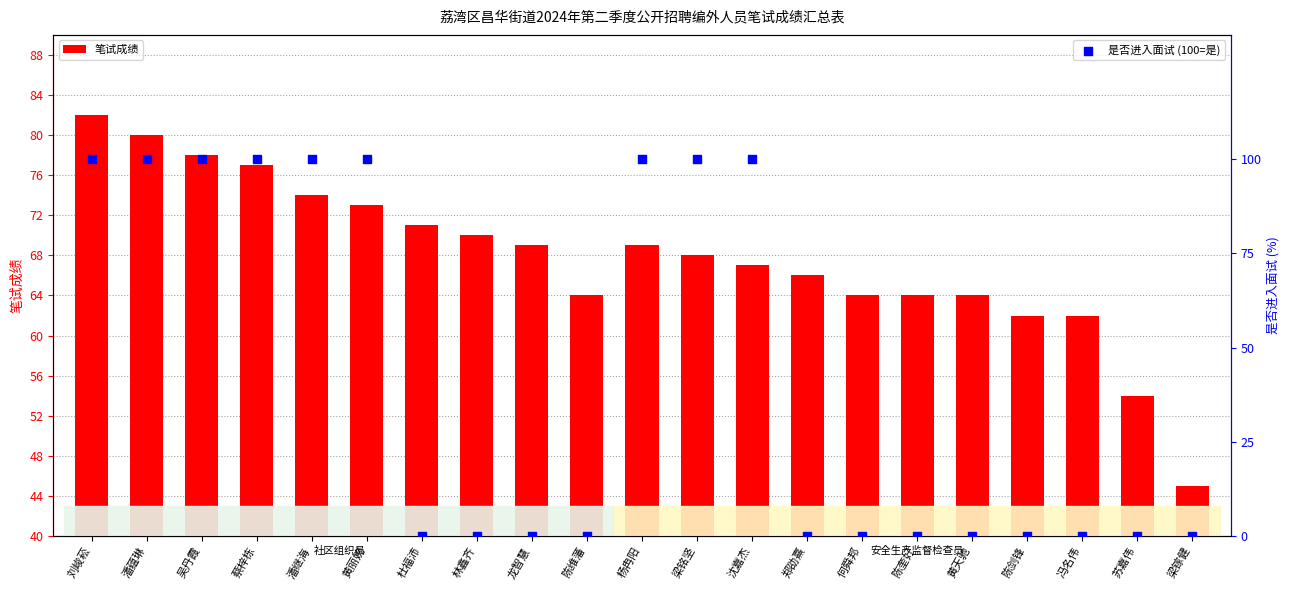

Which series has the widest spread of Y values?

是否进入面试 (100=是)